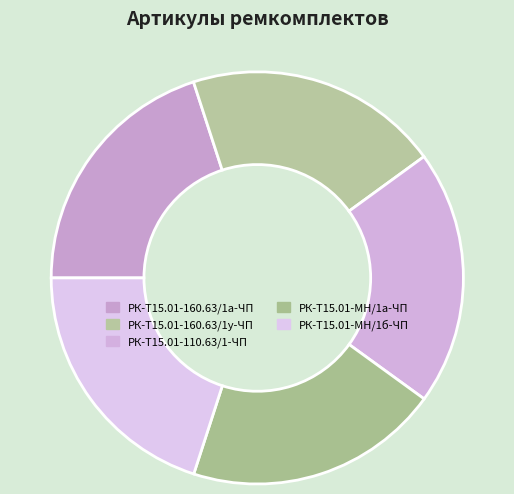

Which has a higher value, РК-Т15.01-МН/1а-ЧП or РК-Т15.01-110.63/1-ЧП?

РК-Т15.01-МН/1а-ЧП